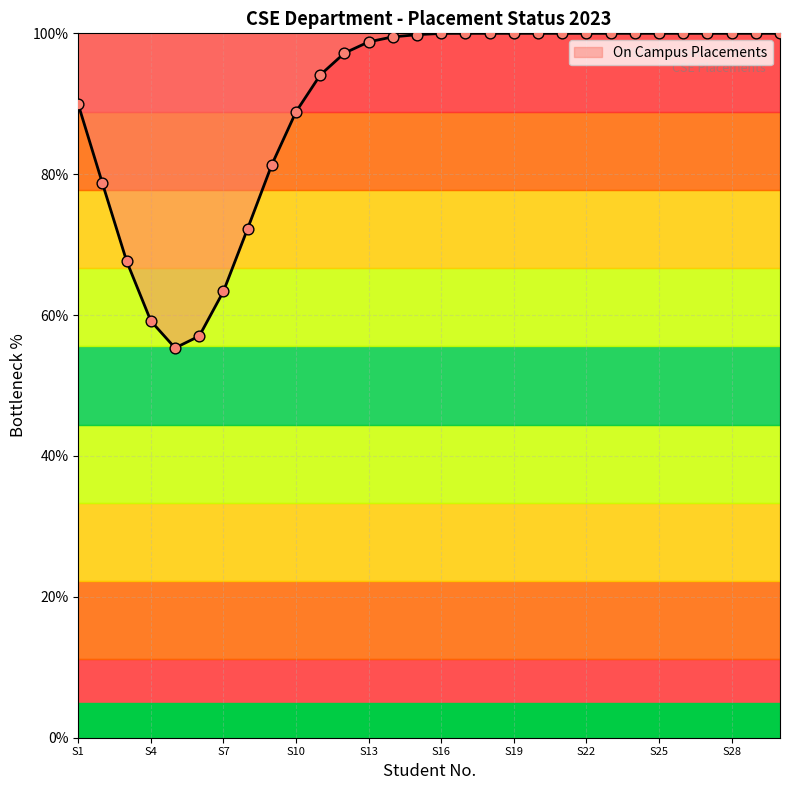

What is the maximum value shown in the chart?

100.0